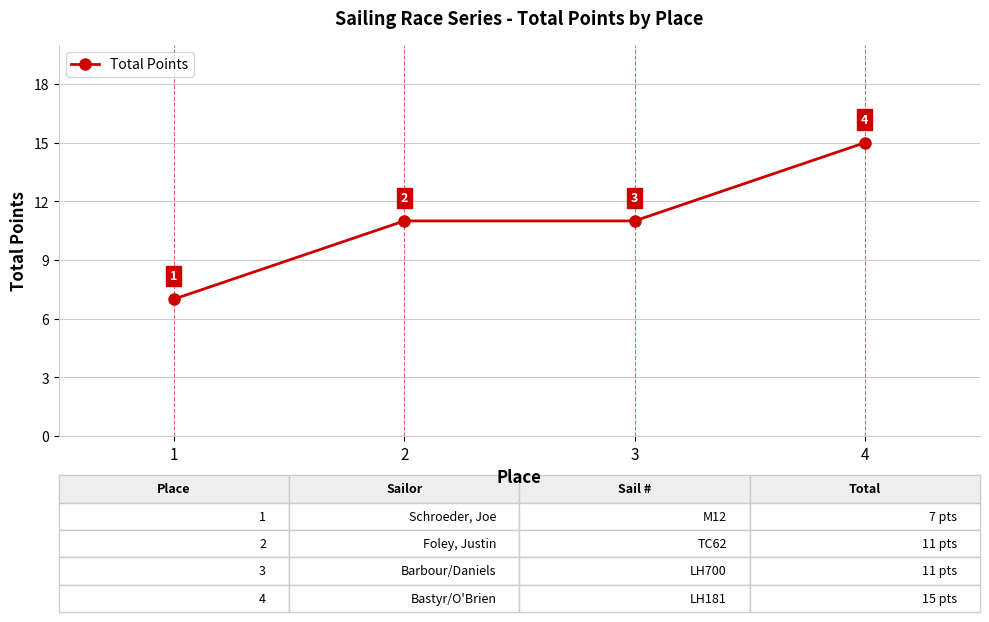

What is the ratio of the value at 2 to the value at 4?

0.7